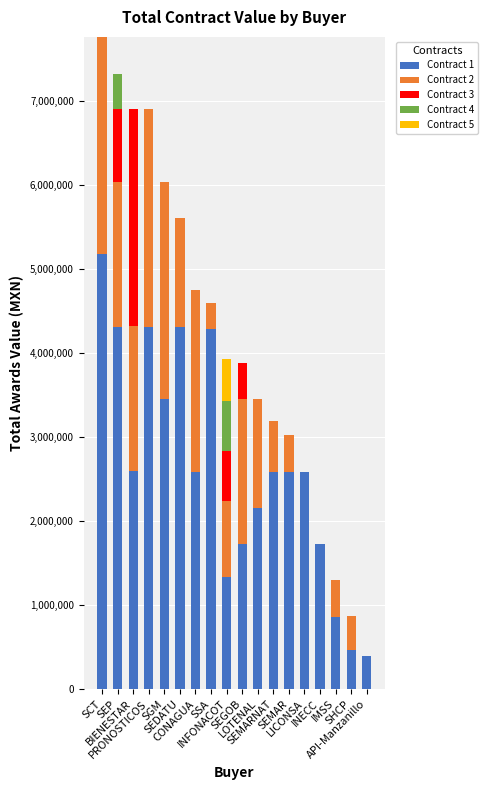

What are all the series names shown in the legend?

Contract 1, Contract 2, Contract 3, Contract 4, Contract 5